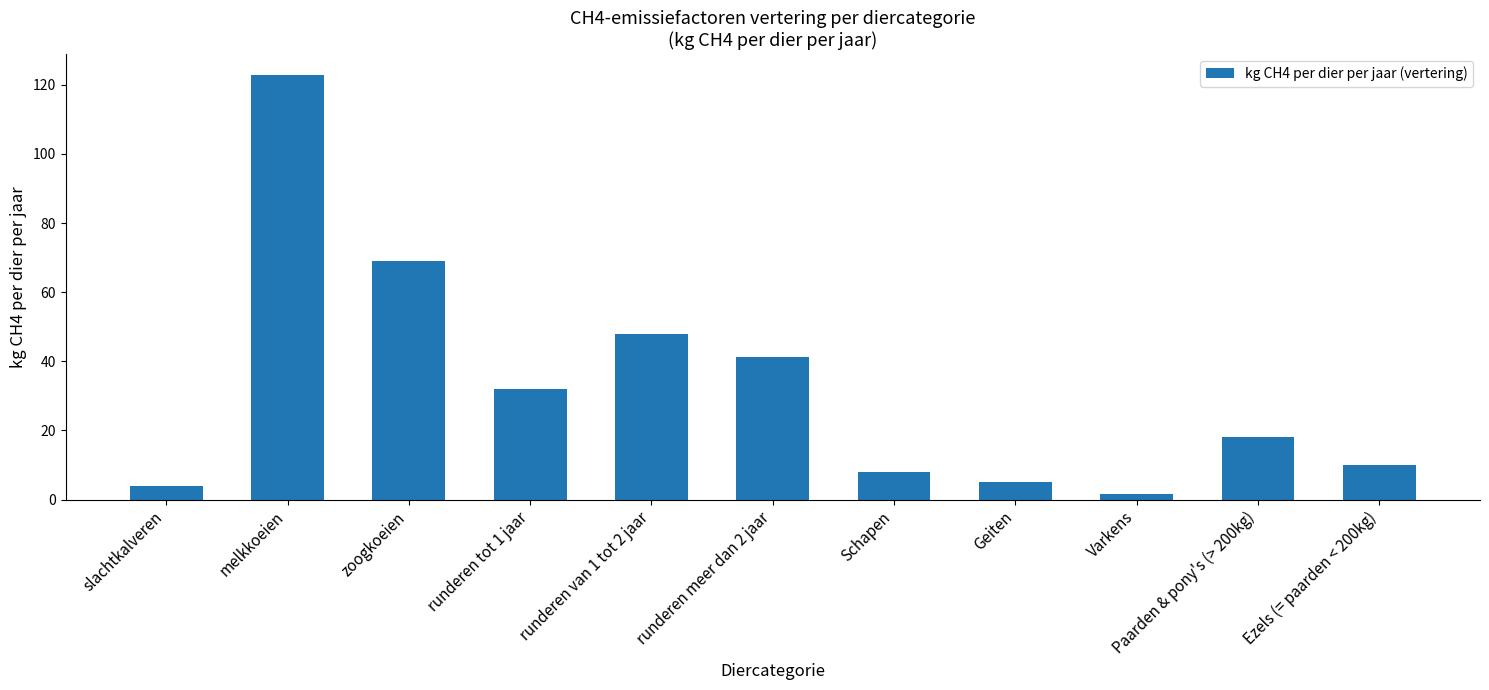

What is the approximate value at zoogkoeien?

68.9